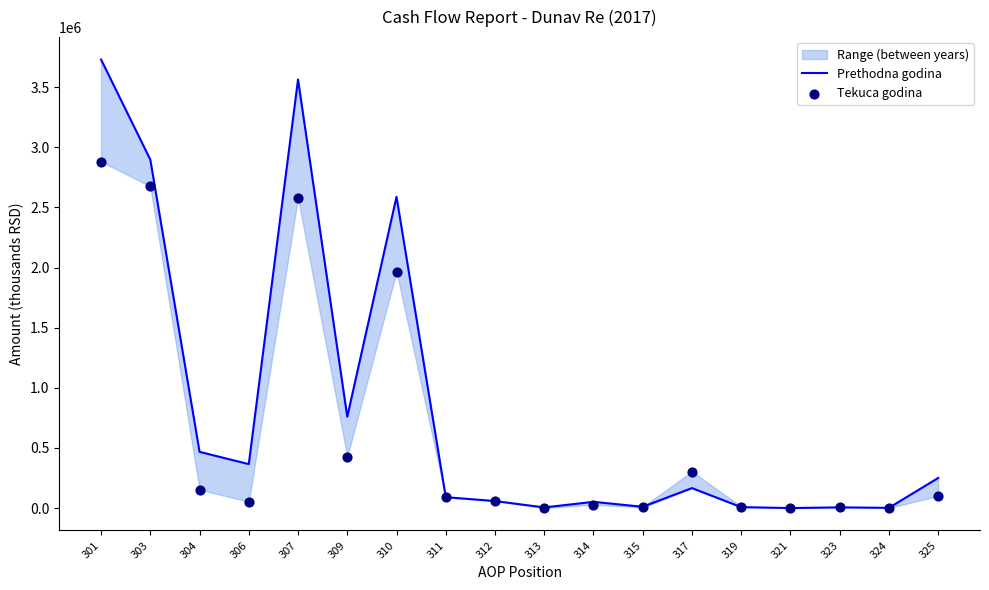

What are all the series names shown in the legend?

Prethodna godina, Tekuca godina